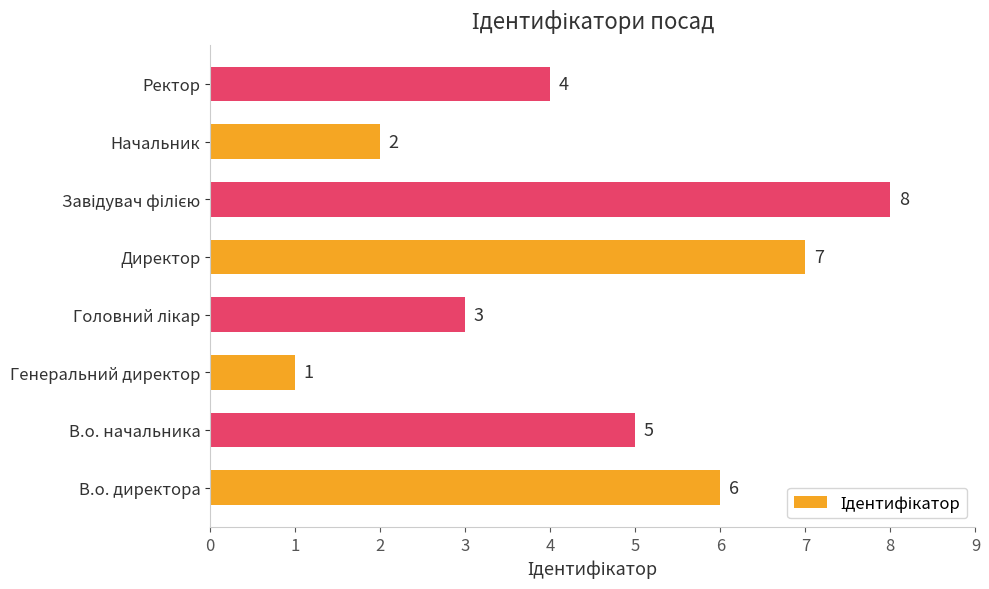

Reading bottom to top, transcribe all the data shown in this chart.

6	5	1	3	7	8	2	4